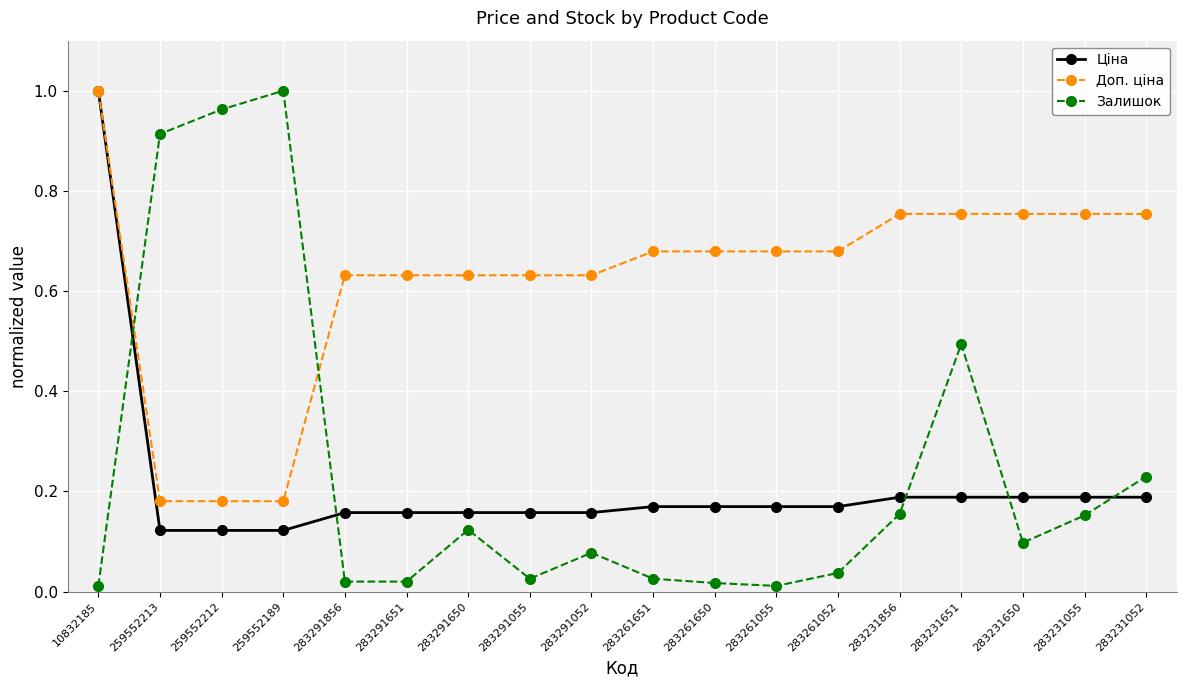

True or false: Ціна has a value of 1.4 at 10832185.

False